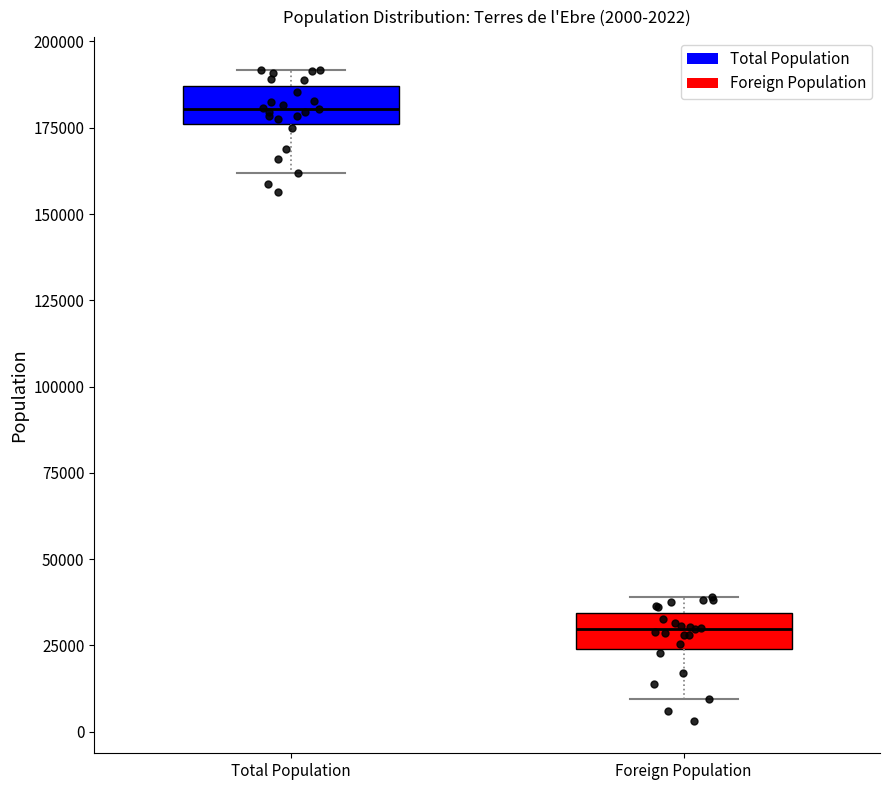

Which box has the lowest median line?

Foreign Population